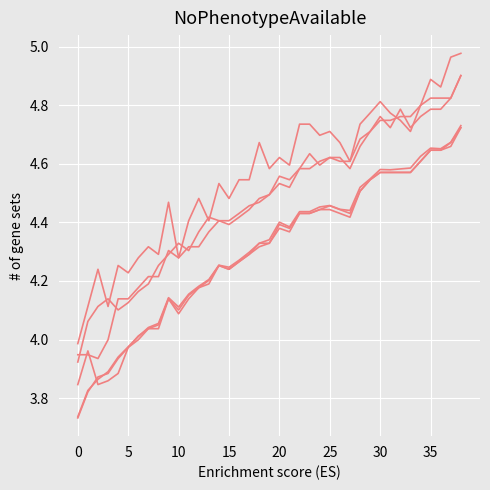

Does the chart have visible grid lines?

Yes